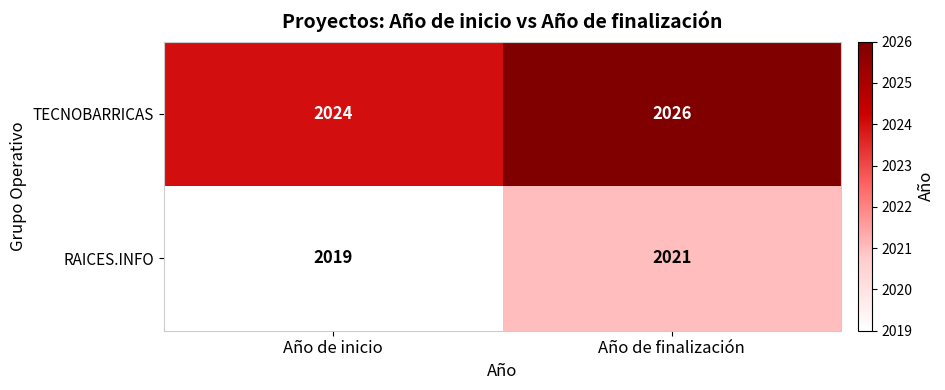

What value does the TECNOBARRICAS series have at Año de finalización?

2026